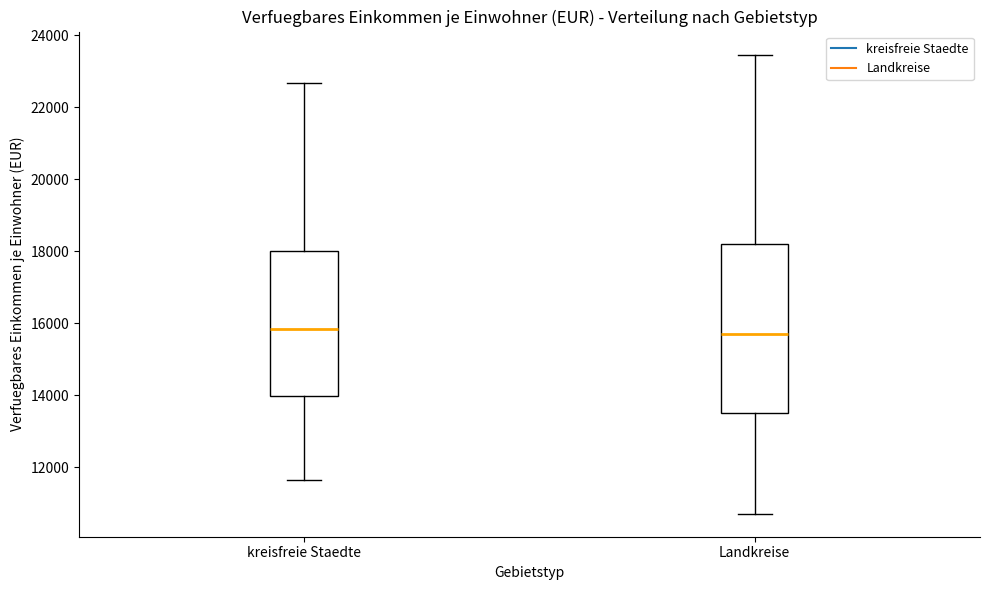

Reading left to right, transcribe this box plot: for each box, give where its median line is, the range the box spans, and where its two whiskers end, as read against the y-axis. The values are not printed on the chart, so give them approximately, as read against the axis.

kreisfreie Staedte: median 15800, box 14000 to 18000, whiskers 11600 to 22600
Landkreise: median 15800, box 13400 to 18200, whiskers 10800 to 23400